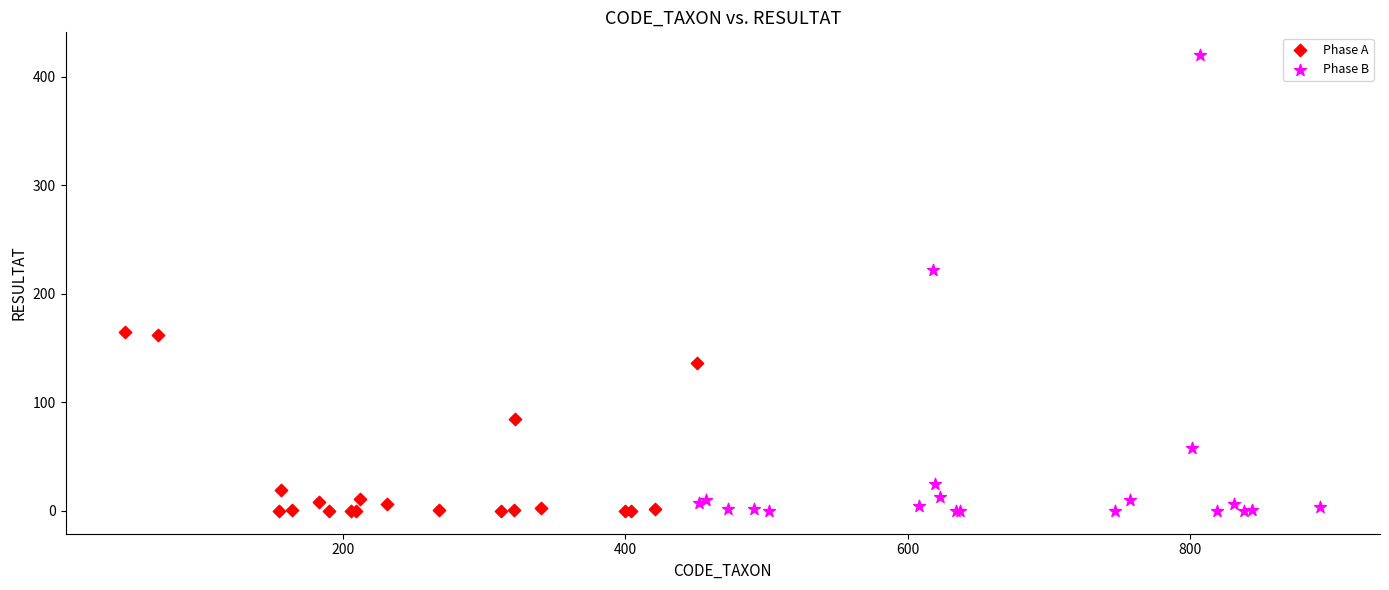

Which series contains the highest Y value?

Phase B